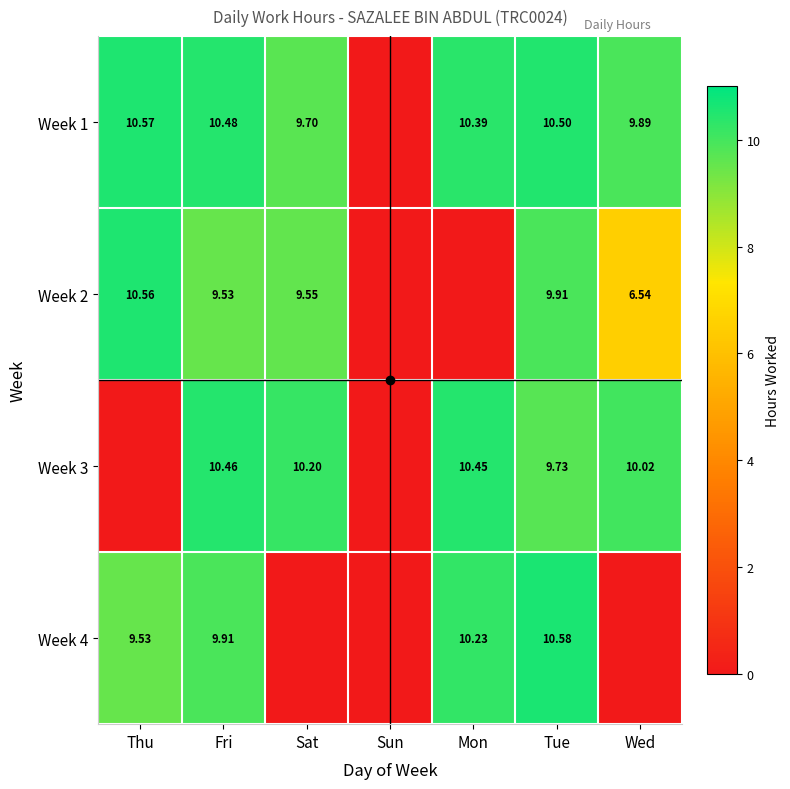

Is the value of Week 2 at Wed greater than the value of Week 1 at Tue?

No